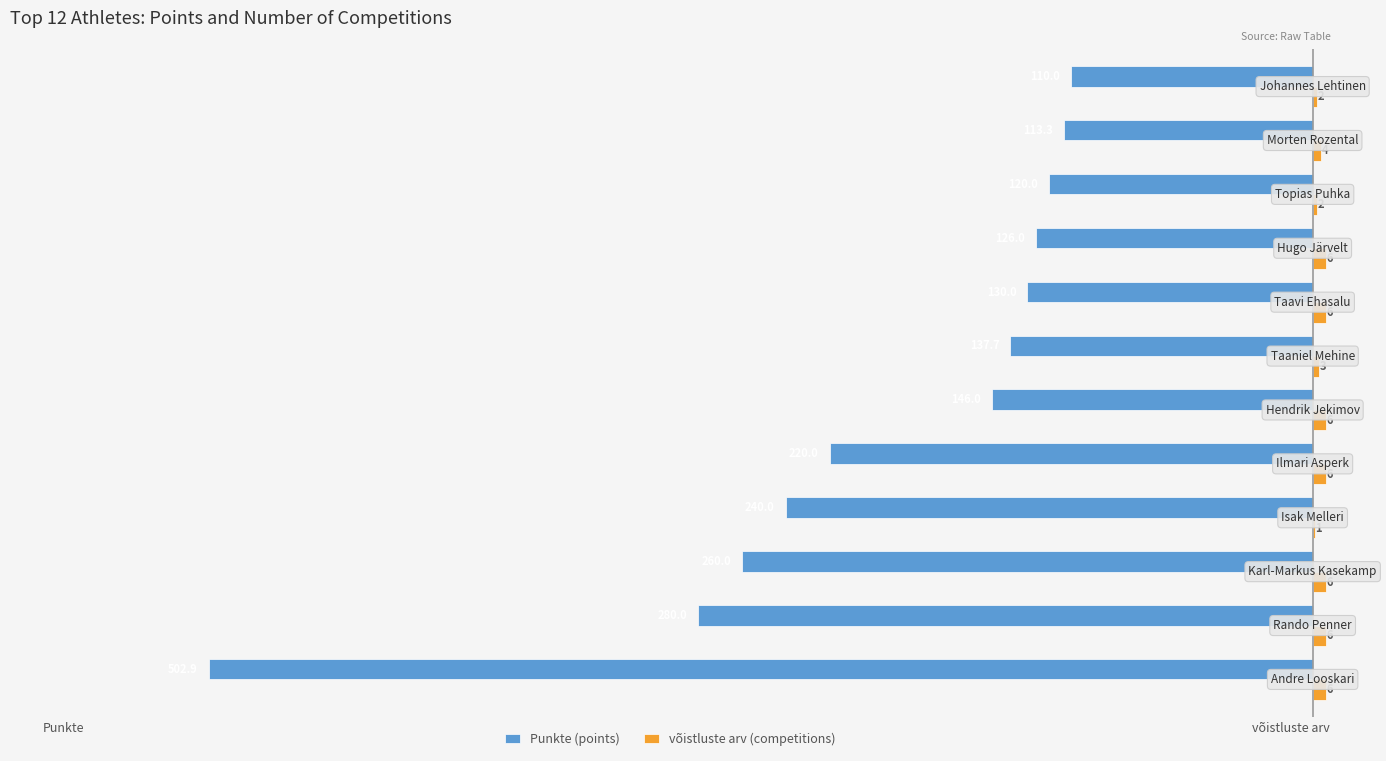

What is the greatest value displayed?

6.0